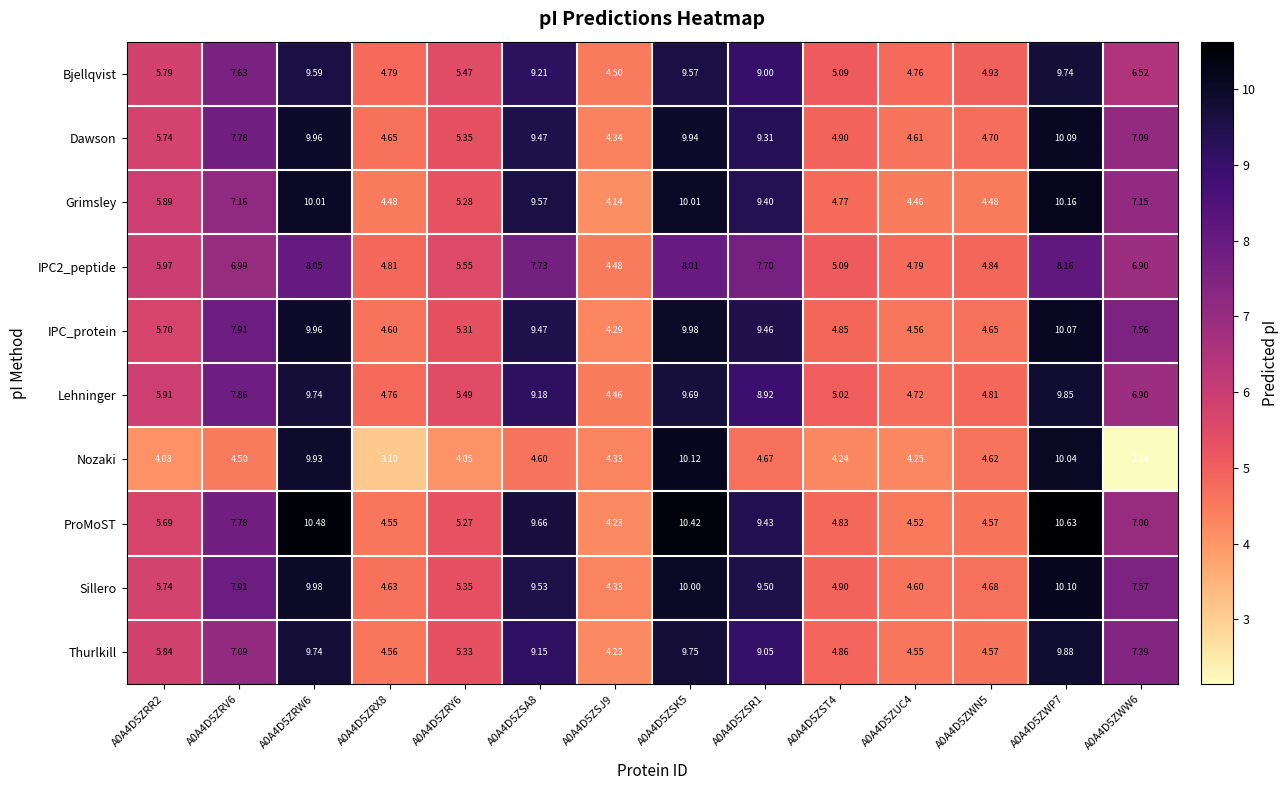

Which series has the largest total across all categories?

ProMoST